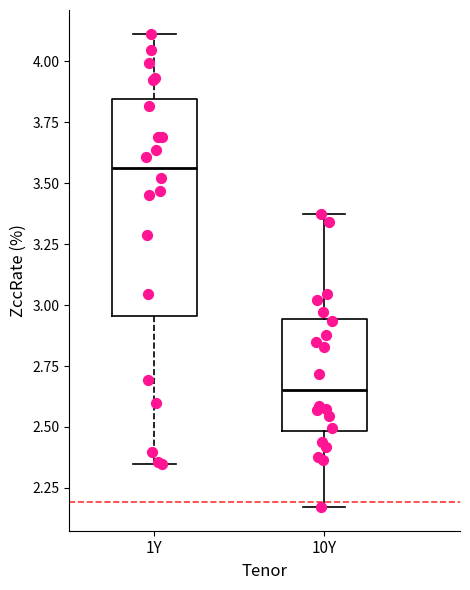

Reading left to right, transcribe this box plot: for each box, give where its median line is, the range the box spans, and where its two whiskers end, as read against the y-axis. The values are not printed on the chart, so give them approximately, as read against the axis.

1Y: median 3.55, box 2.95 to 3.85, whiskers 2.35 to 4.10
10Y: median 2.65, box 2.50 to 2.95, whiskers 2.15 to 3.35